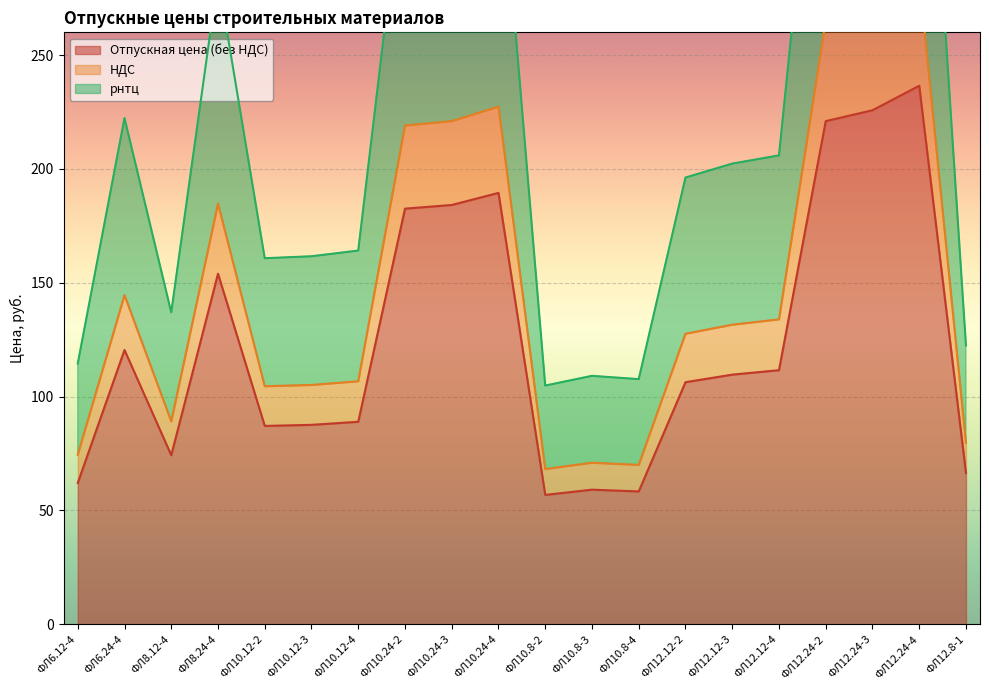

What is the average value of the НДС series?

148.9